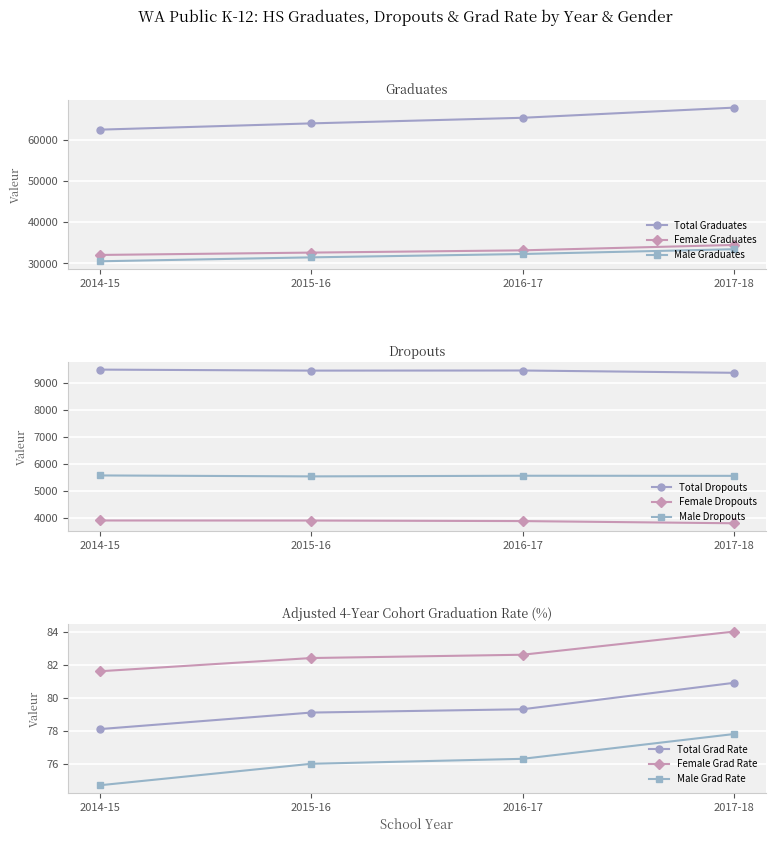

True or false: Total Graduates and Male Graduates intersect in this chart.

False